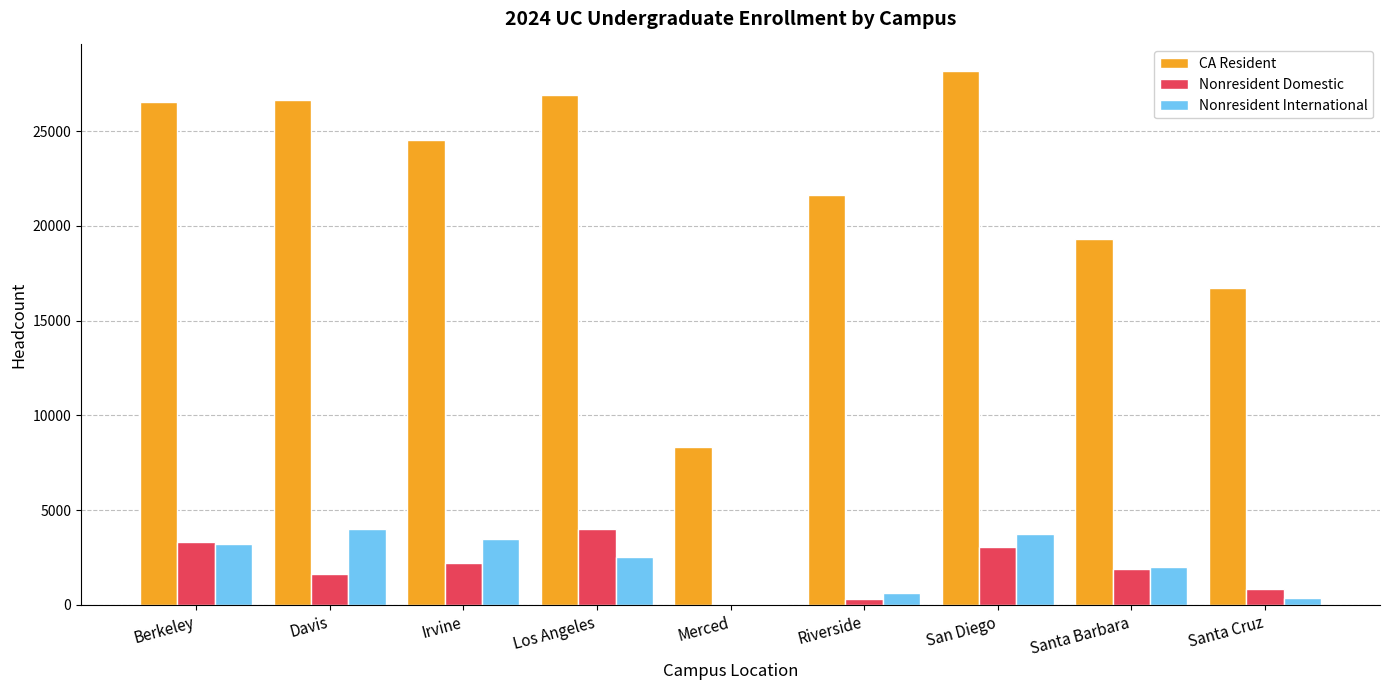

Is the value of Nonresident Domestic at Santa Barbara greater than the value of CA Resident at Santa Barbara?

No